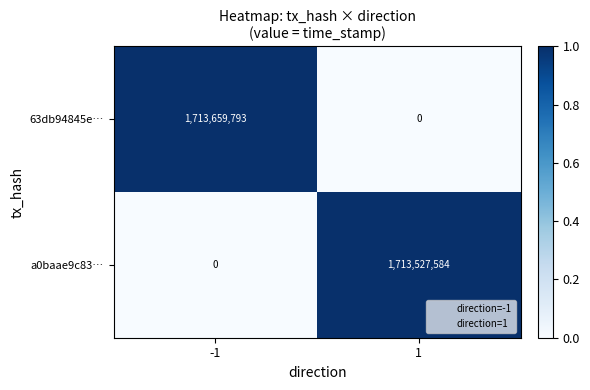

What is the greatest value displayed?

1713659793